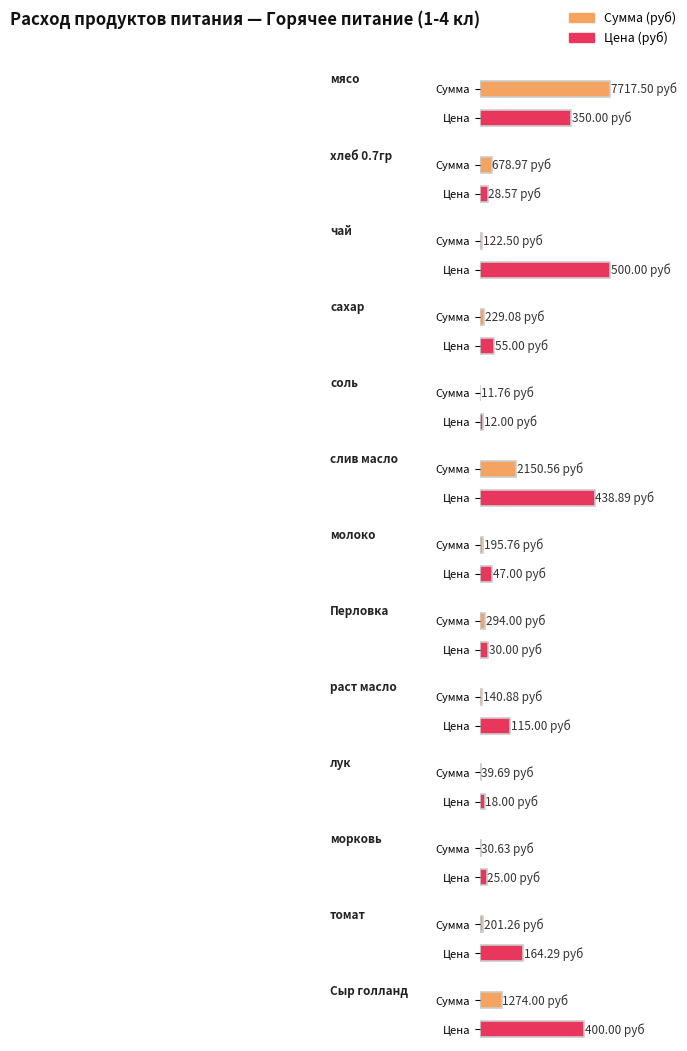

Rank the series by their average value, from lowest to highest.

Цена, Сумма (руб)